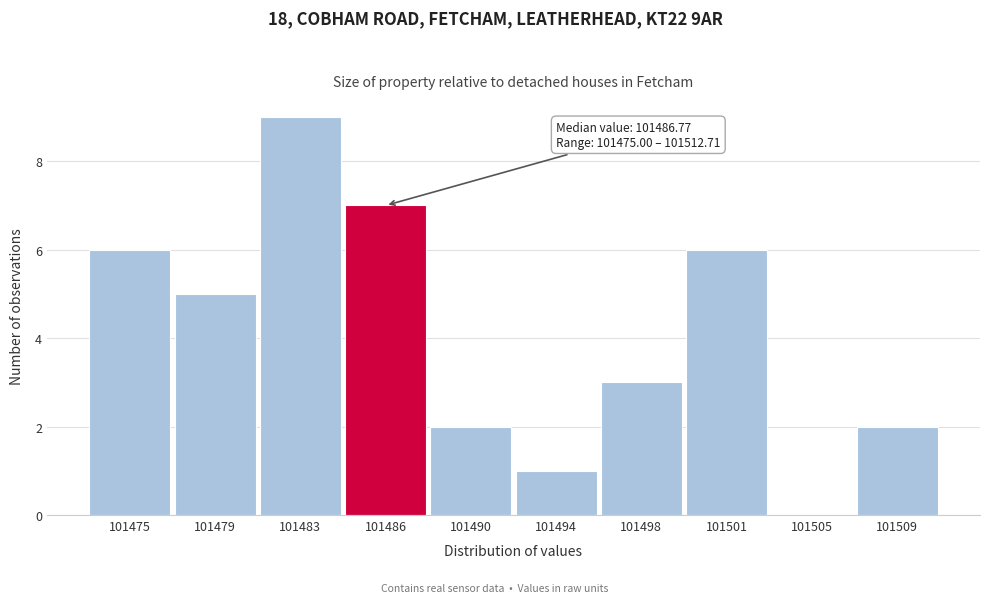

Reading right to left, what are all the values shown in this chart?

101509=2	101505=0	101501=6	101498=3	101494=1	101490=2	101486=7	101483=9	101479=5	101475=6